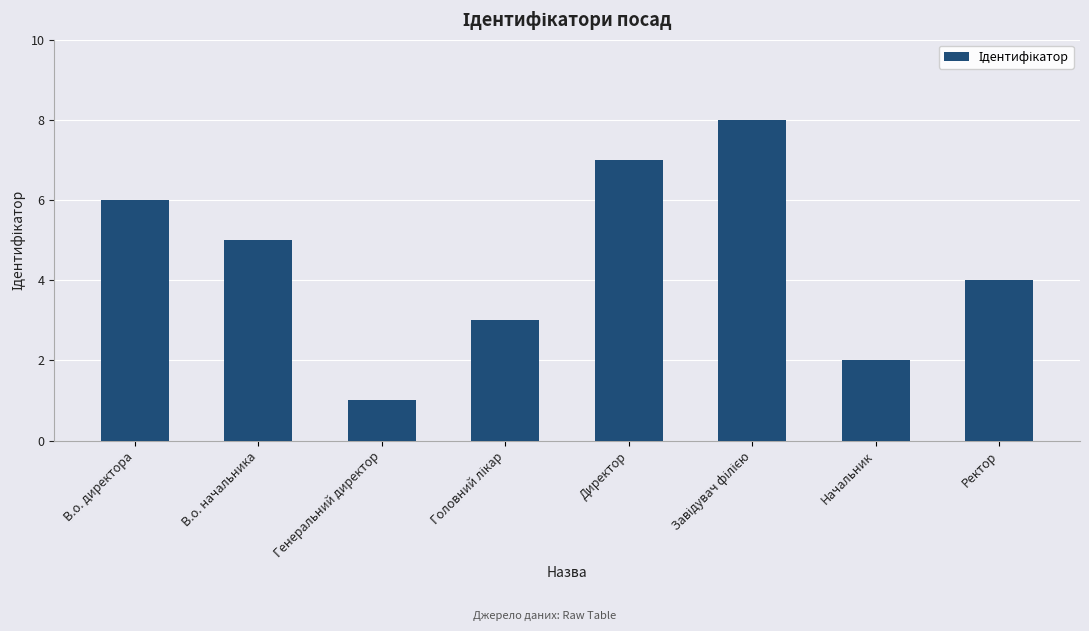

Between Генеральний директор and Начальник, which is larger?

Начальник